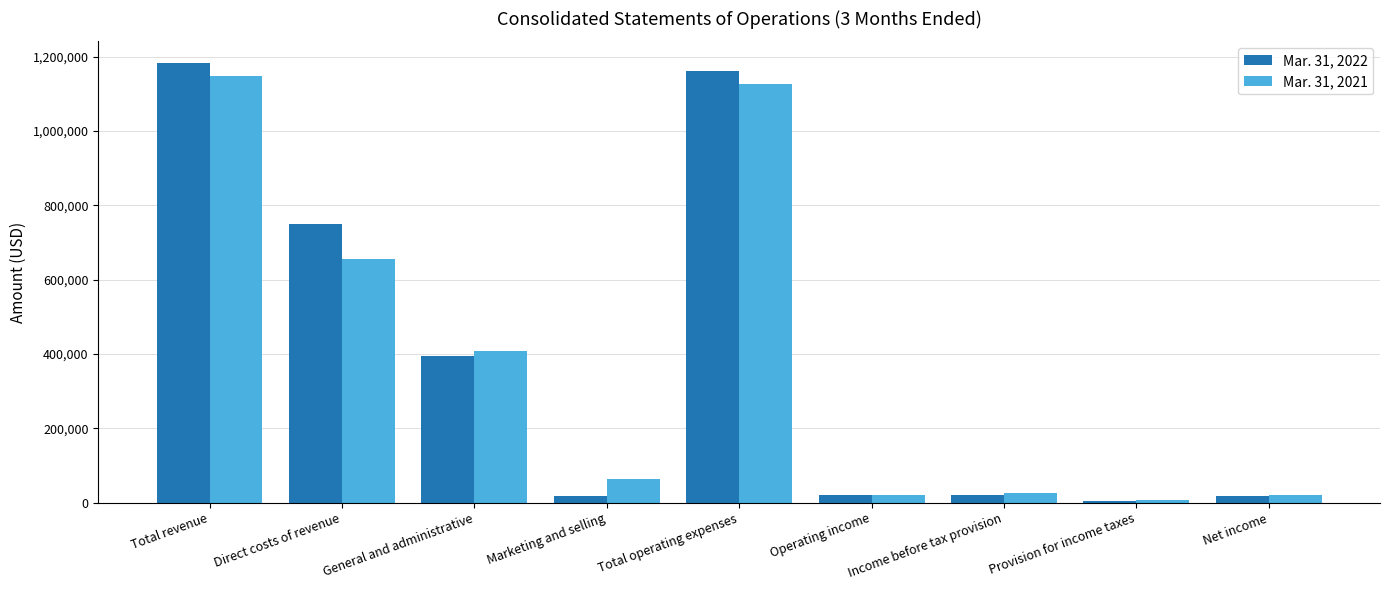

The Mar. 31, 2021 series shows 428557 at Total revenue. True or false?

False